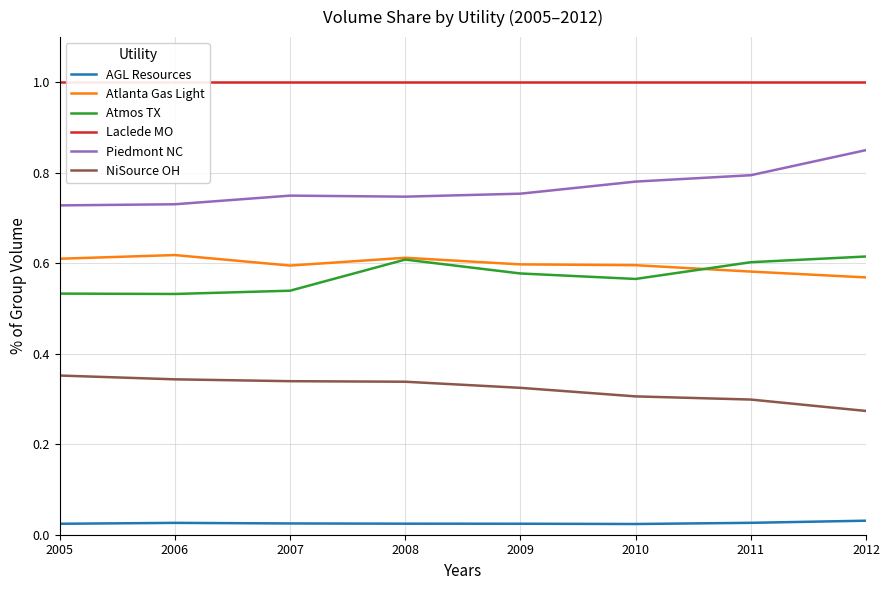

True or false: Piedmont NC and AGL Resources cross at least once.

False